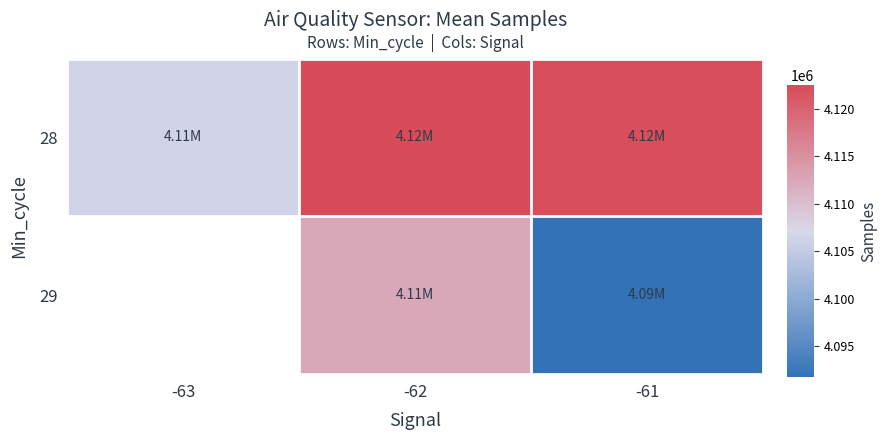

At which label is 28 closest to 4114469?

-61